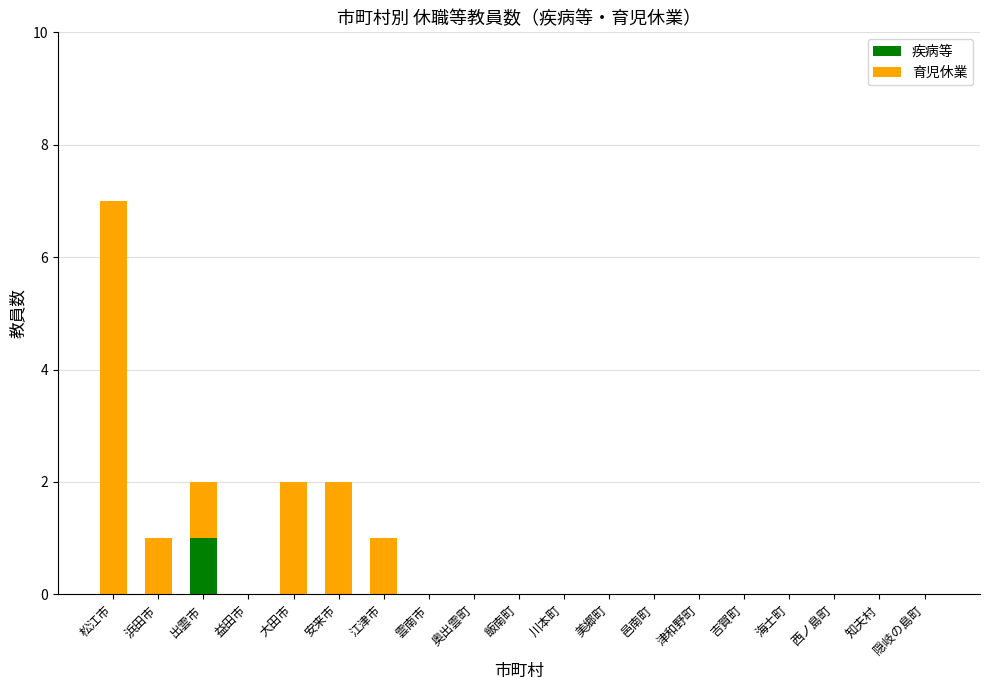

Is it true that 疾病等 equals 0 at 江津市?

True